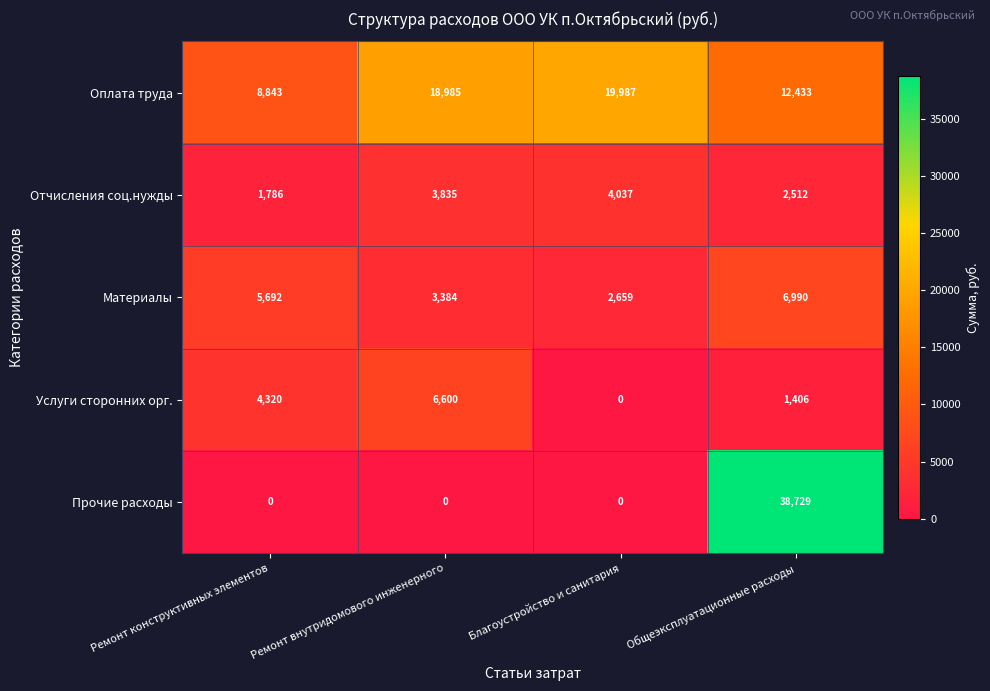

Rank the series by their maximum value, from lowest to highest.

Отчисления соц.нужды, Услуги сторонних орг., Материалы, Оплата труда, Прочие расходы